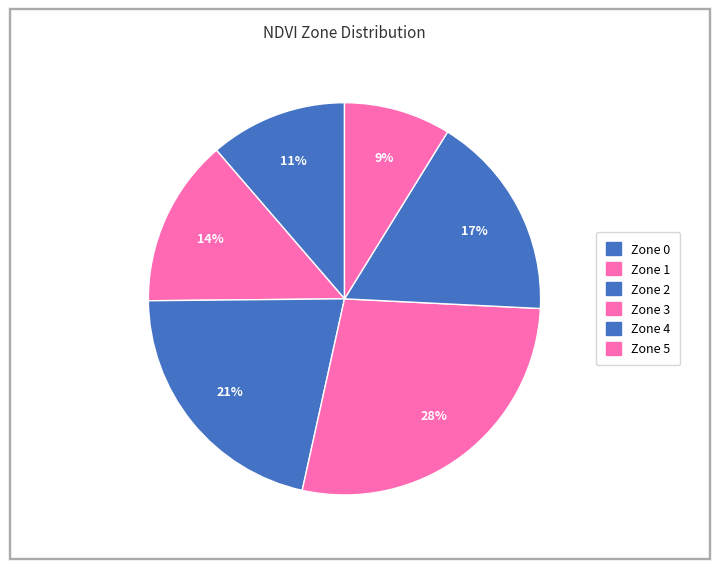

To the nearest percent, what is the difference between the Zone 1 and Zone 2 slice percentages?

8%